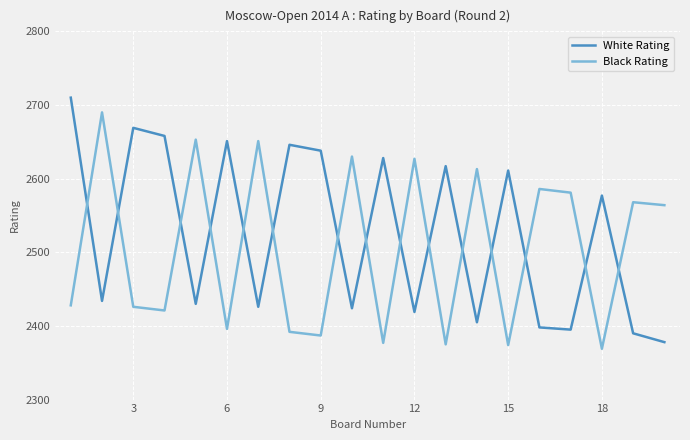

Rank the series by their maximum value, from highest to lowest.

White Rating, Black Rating